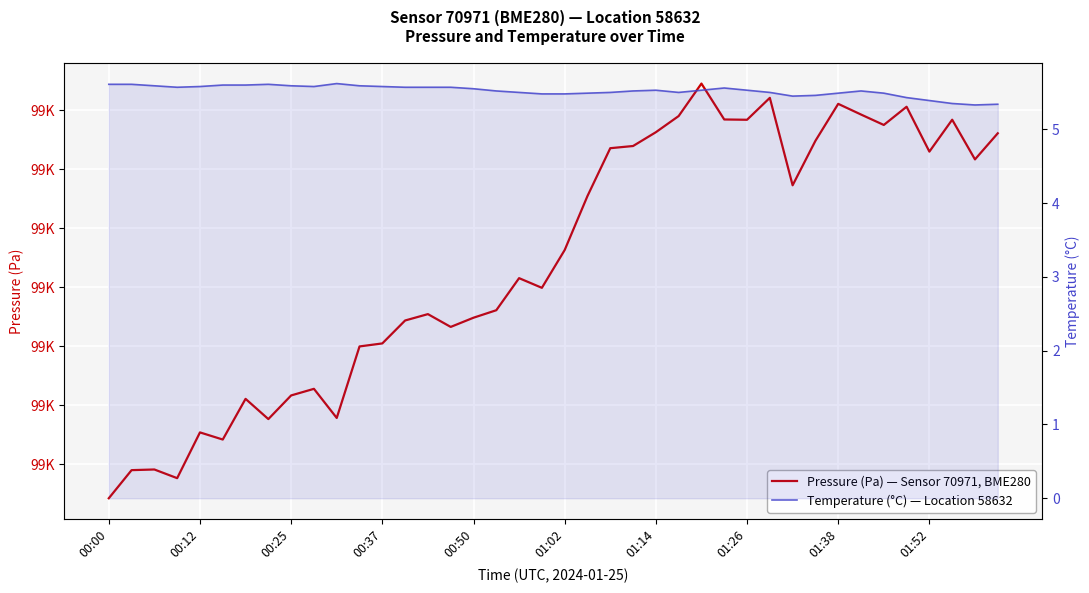

True or false: temperature has a value of 2.3 at 26.

False